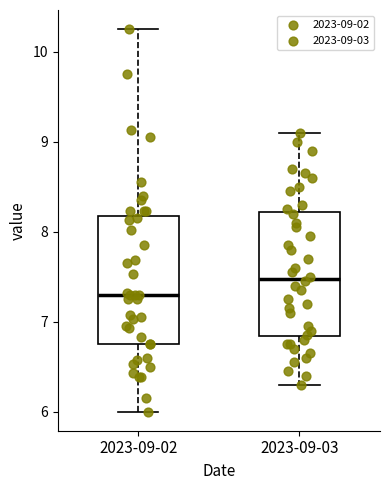

Where is the upper edge of the box for 2023-09-02 on the y-axis? The values are not printed on the chart, so give them approximately, as read against the axis.

8.2